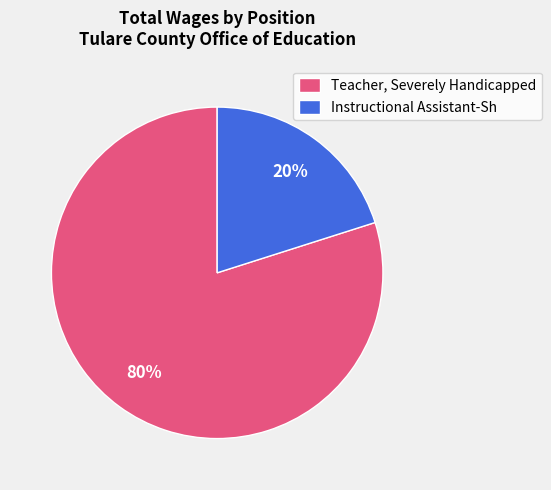

To the nearest percent, what is the combined percentage of Teacher, Severely Handicapped and Instructional Assistant-Sh?

100%